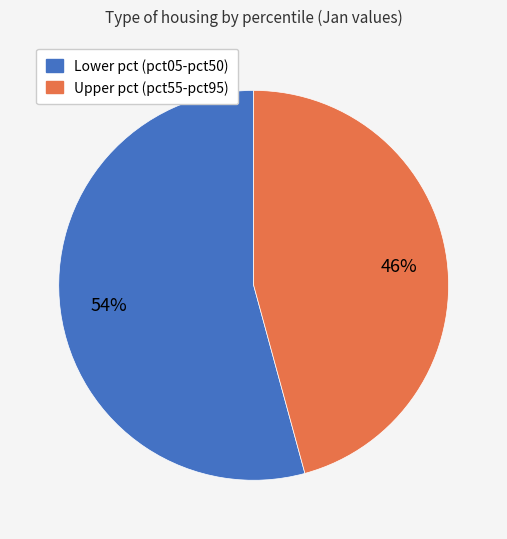

Does any single category account for the majority?

Yes